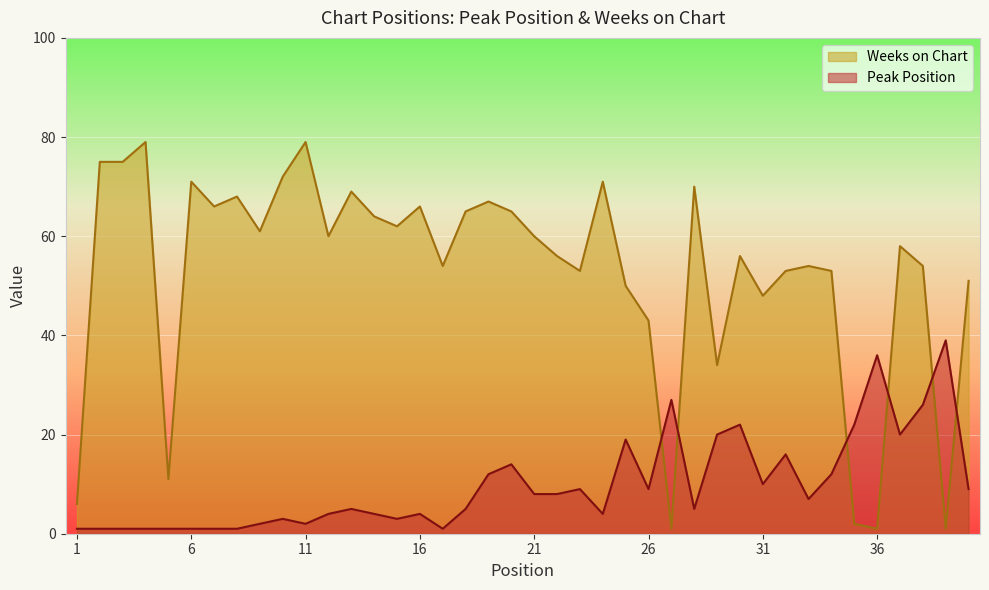

The Weeks on Chart series shows 86 at 40. True or false?

False